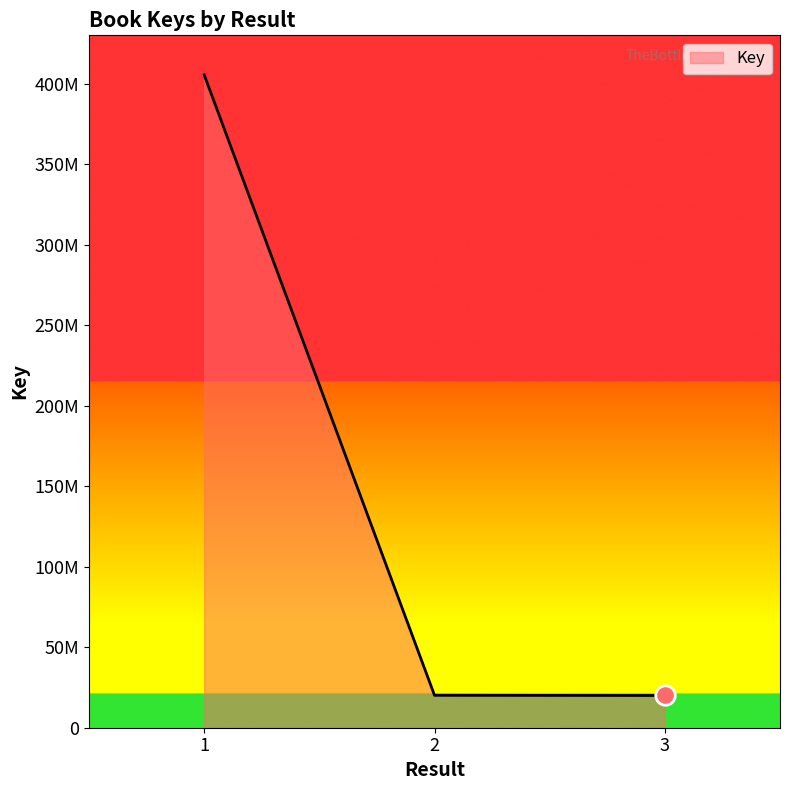

Does the chart have visible grid lines?

No